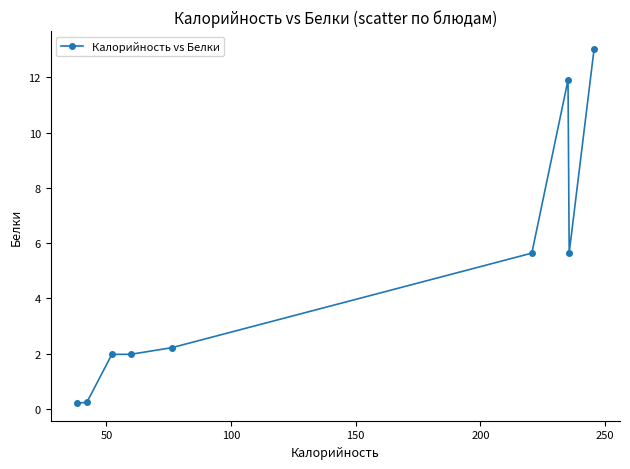

What is the difference between the maximum and second lowest values?

12.8